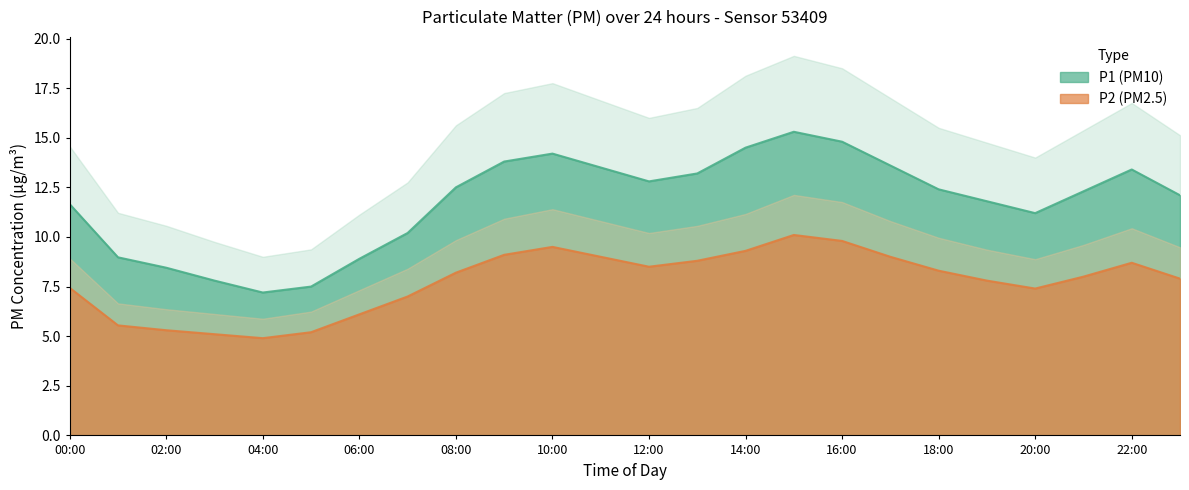

How many values in the P2 series exceed 8?

12